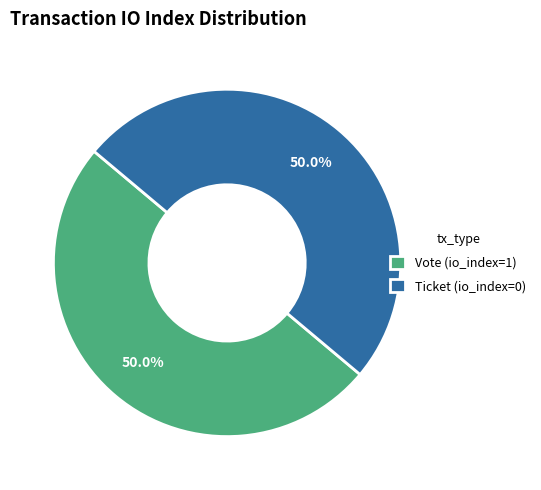

What percentage is NOT represented by Vote (io_index=1)?

50.0%